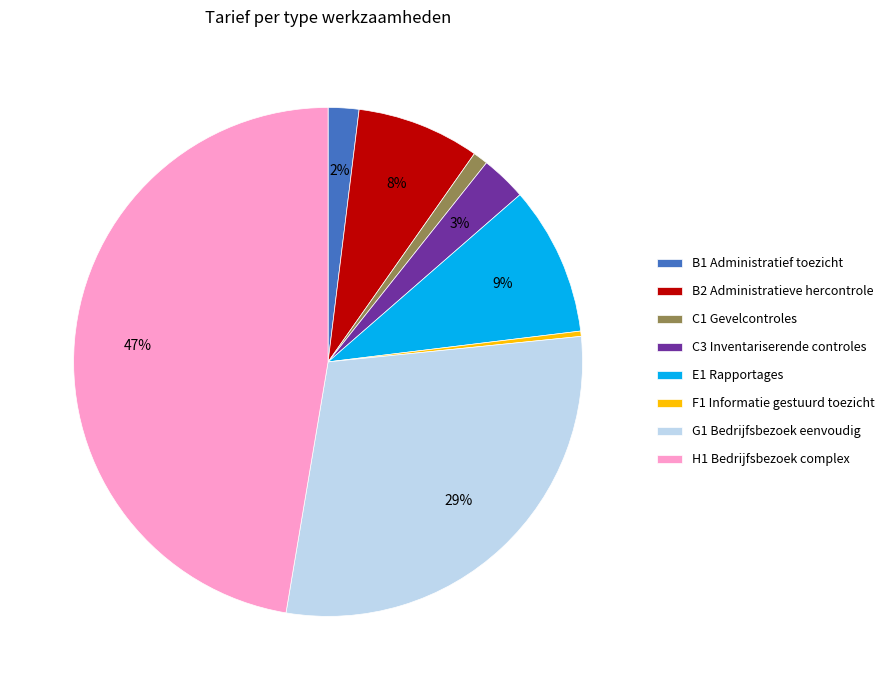

Is it true that G1 Bedrijfsbezoek eenvoudig is 43% of the pie?

False